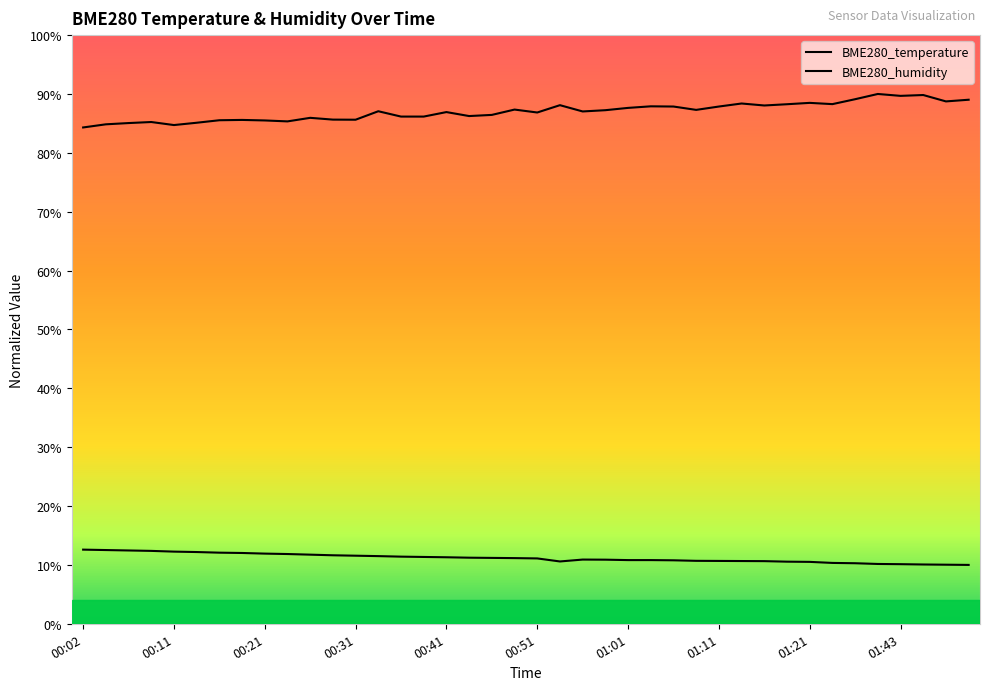

List the series in order of their peak value, lowest first.

BME280_temperature, BME280_humidity